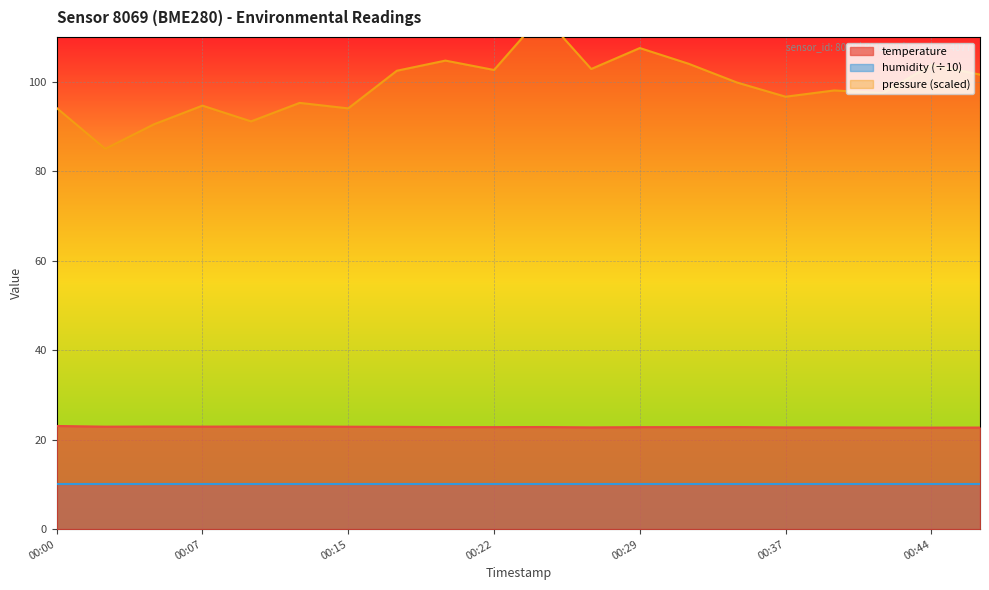

At which category does temperature reach its first local valley?

00:03